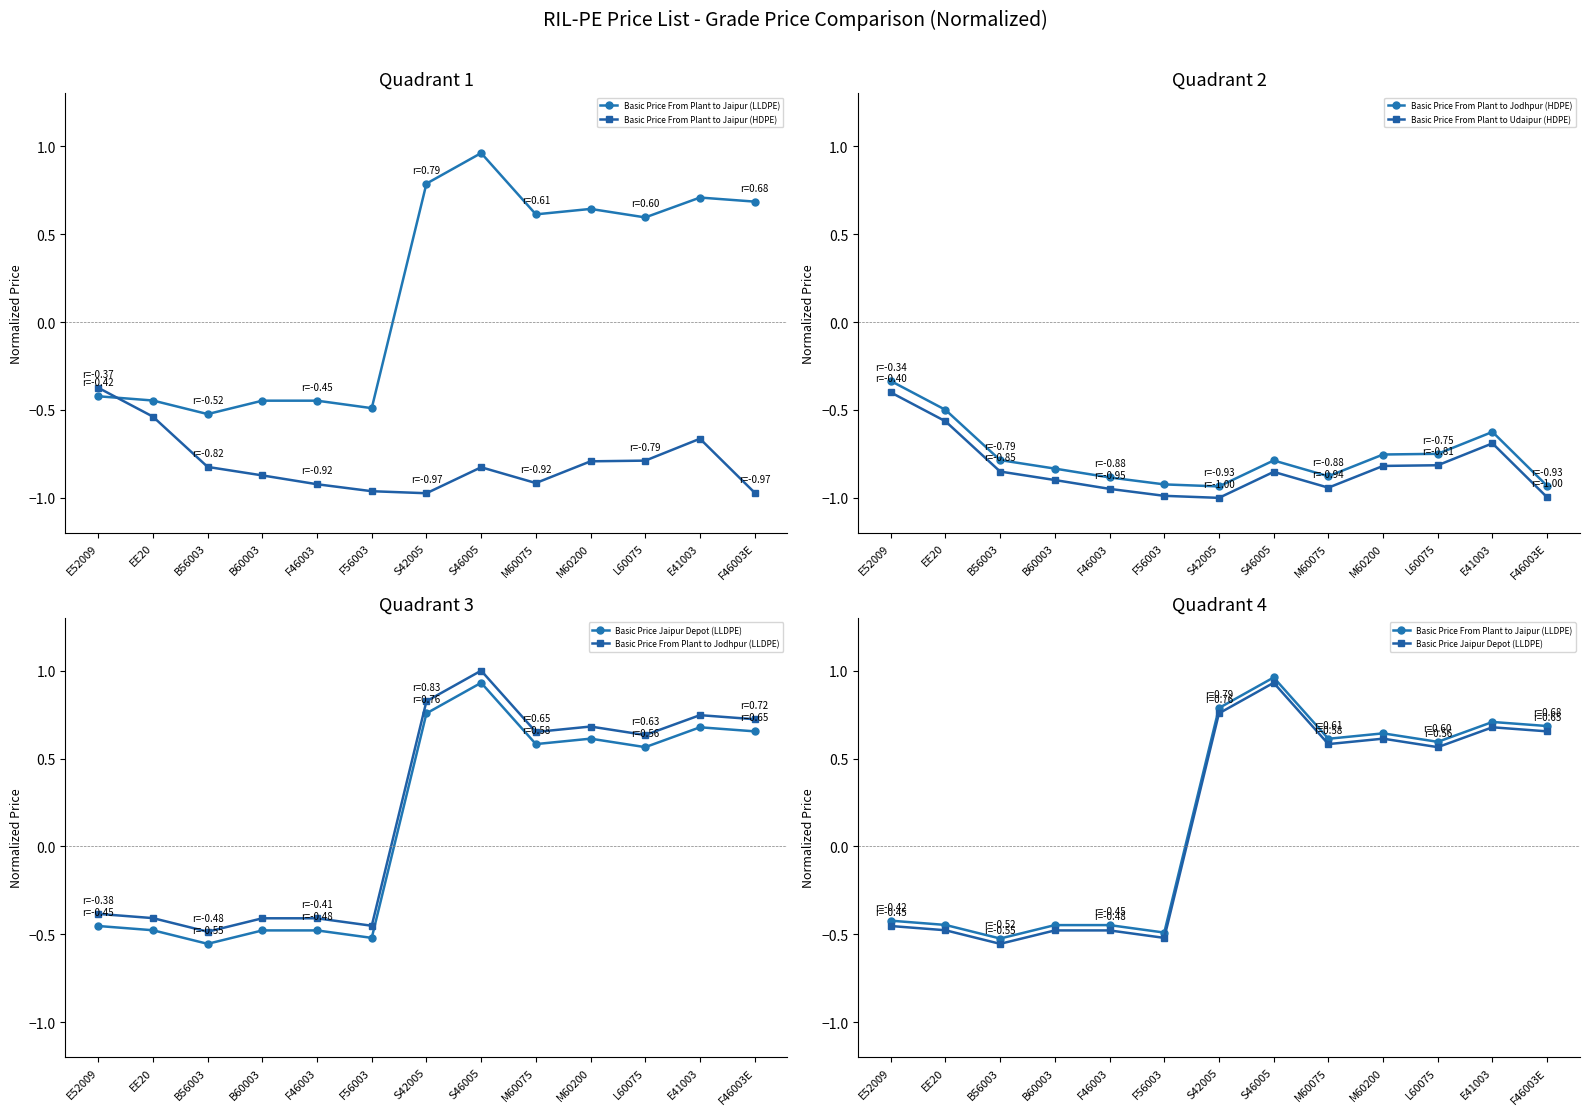

How many negative values does the Basic Price From Plant to Jaipur (LLDPE) series have?

6